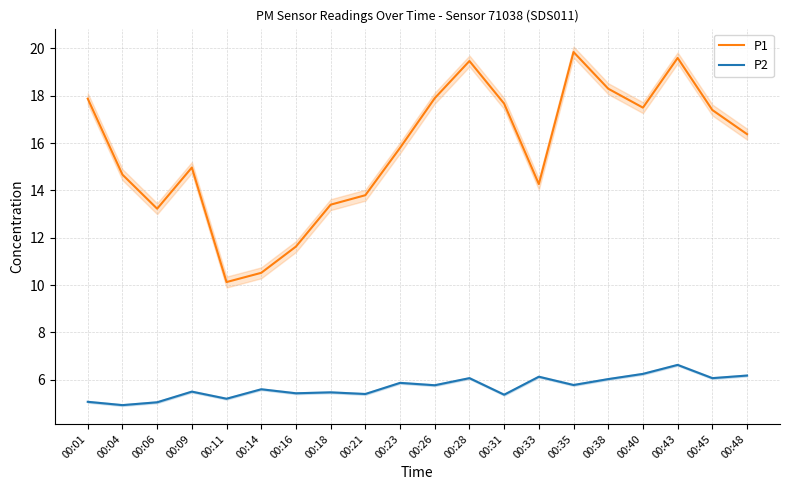

List the labels in order of P1 value, smallest first.

00:11, 00:14, 00:16, 00:06, 00:18, 00:21, 00:33, 00:04, 00:09, 00:23, 00:48, 00:45, 00:40, 00:31, 00:01, 00:26, 00:38, 00:28, 00:43, 00:35